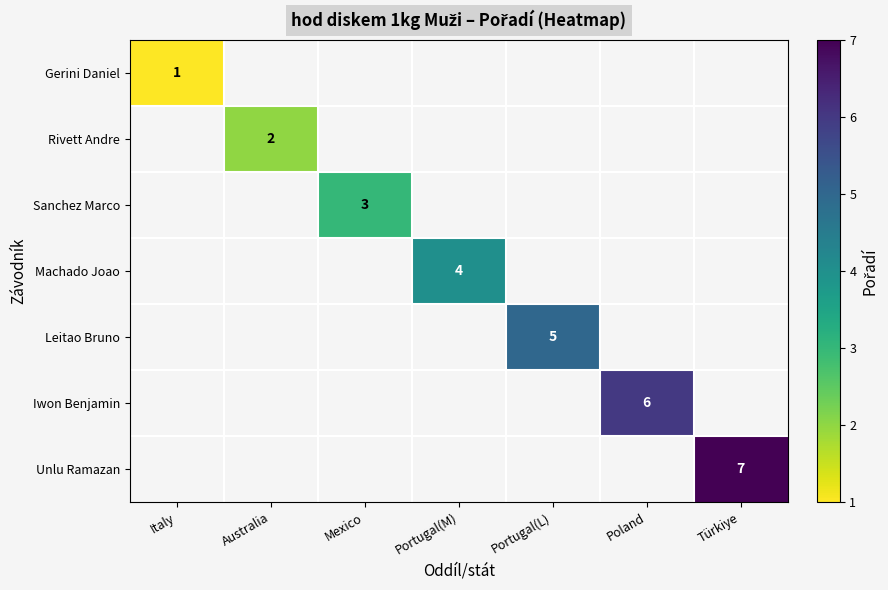

The Sanchez Marco series shows 0 at Türkiye. True or false?

True